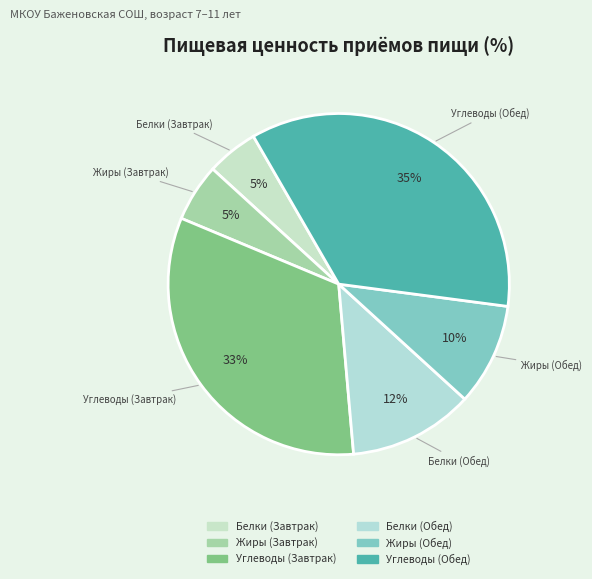

How many segments does this pie chart have?

6